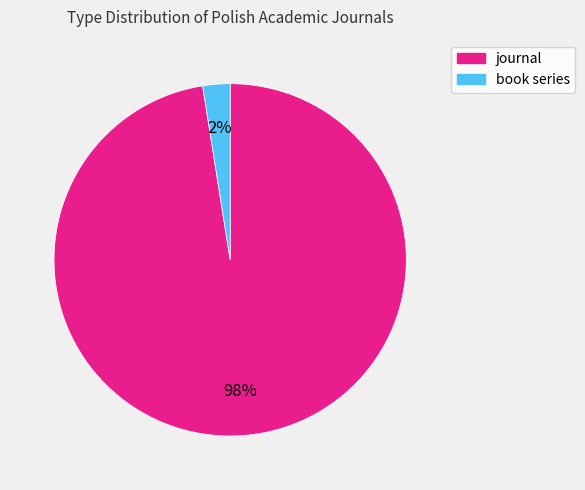

The journal slice represents 98% of the pie. True or false?

True